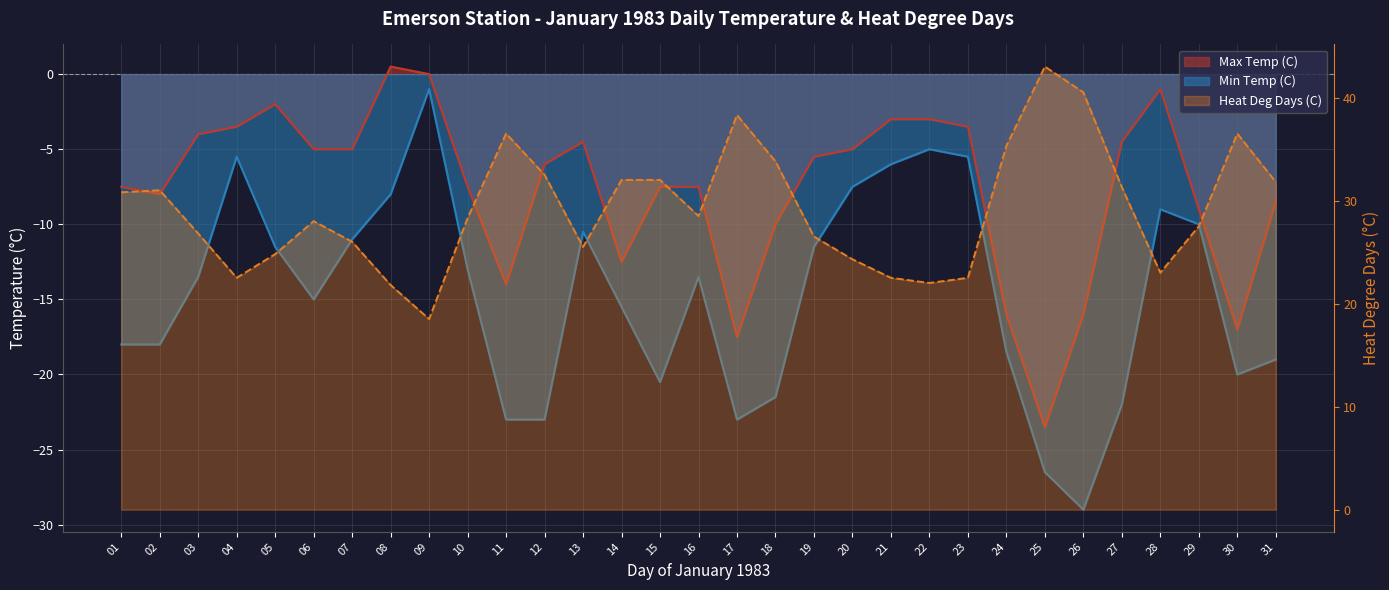

Where is the first local maximum for Min Temp (C)?

04